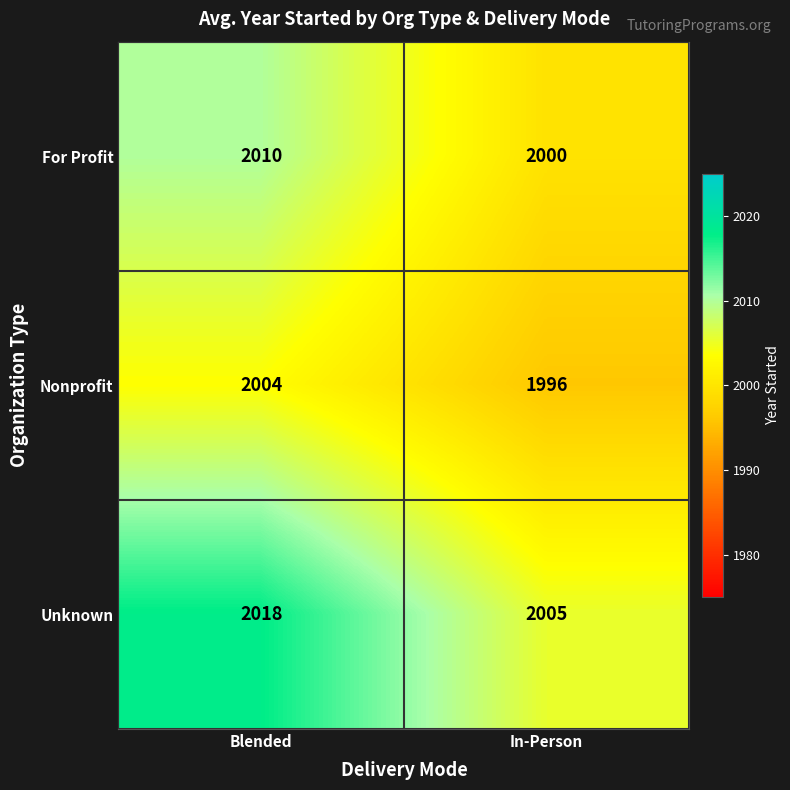

Count the number of categories in the chart.

2